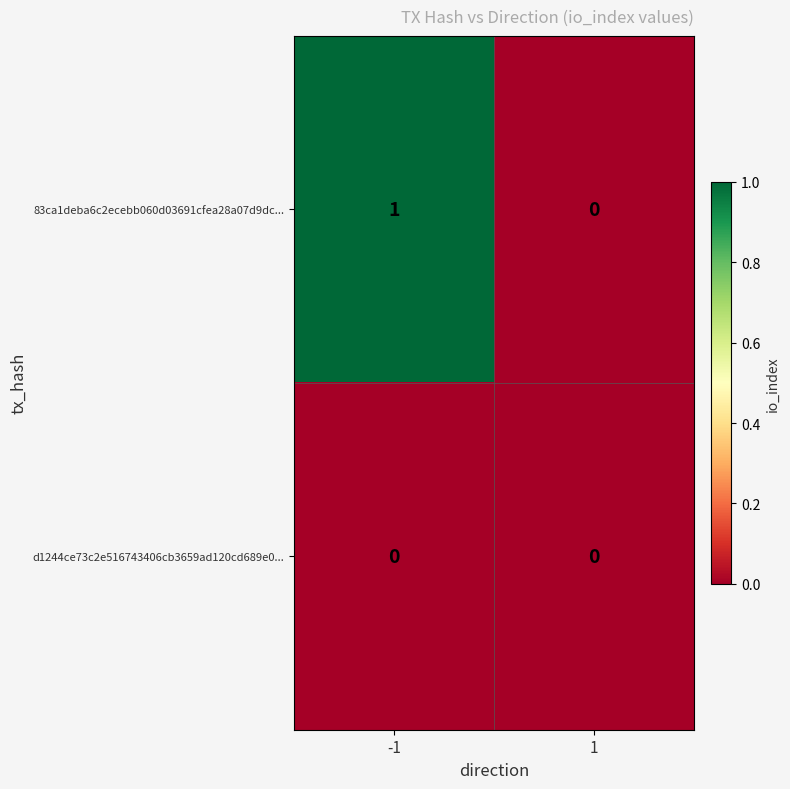

Which series has the widest spread of values?

83ca1deba6c2ecebb060d03691cfea28a07d9dc...